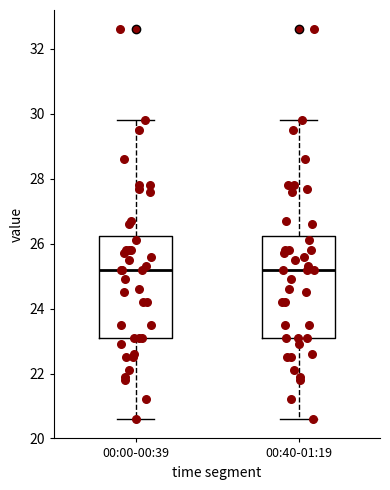

Where is the lower edge of the box for 00:40-01:19 on the y-axis? The values are not printed on the chart, so give them approximately, as read against the axis.

23.2